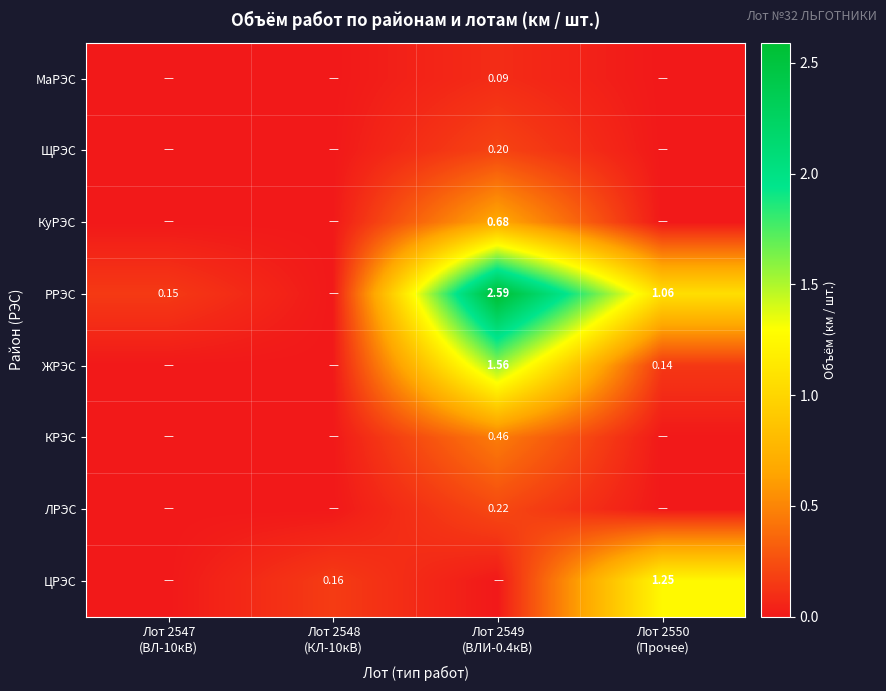

Which series has the widest spread of values?

РРЭС